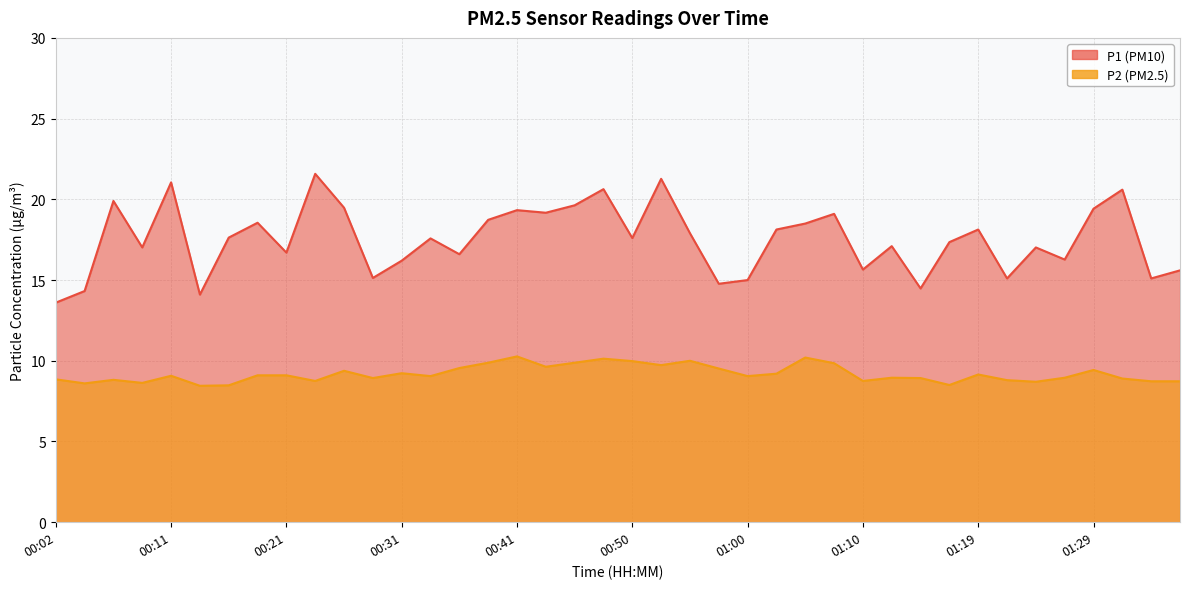

How many lines are shown in the chart?

2